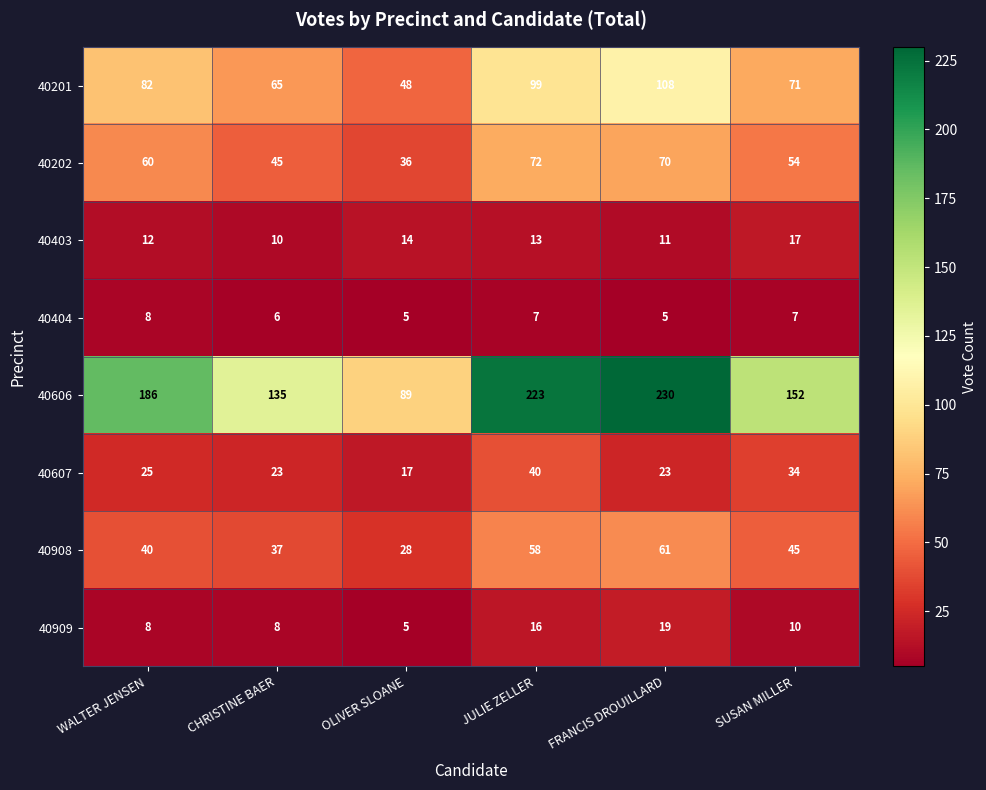

What is the maximum value for 40403?

17